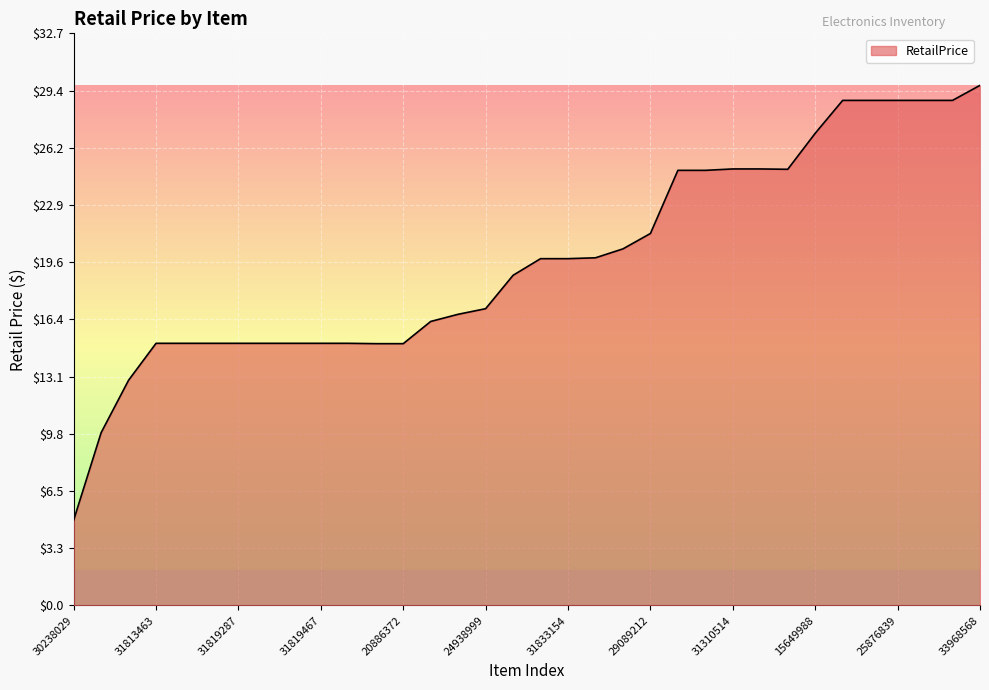

What is the greatest value displayed?

29.7